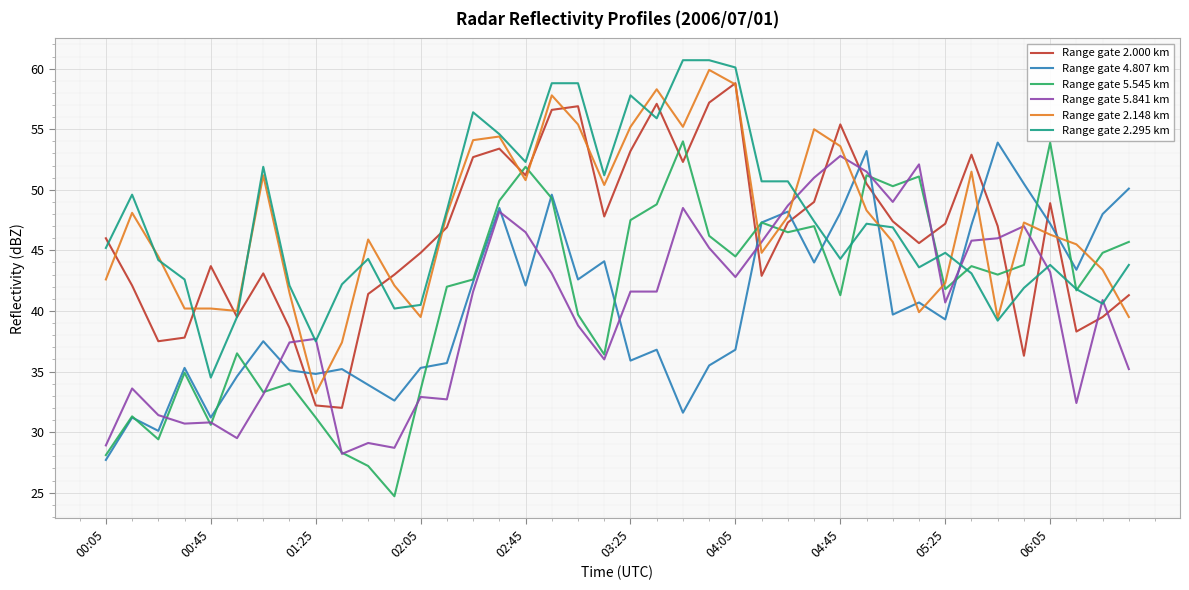

Which series ends up on top after the final intersection of Range gate 2.000 km and Range gate 5.841 km?

Range gate 2.000 km